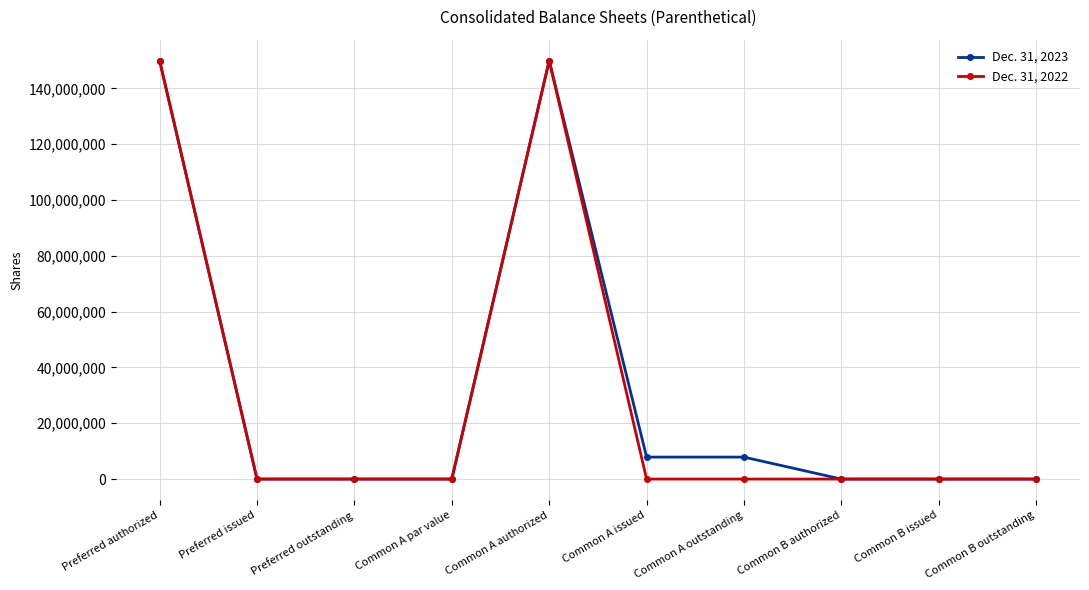

Is it true that Dec. 31, 2023 equals 100 at Common B issued?

True